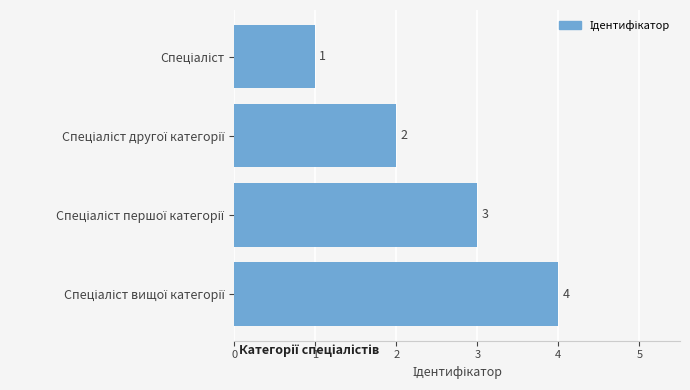

How many distinct data groups are displayed?

1